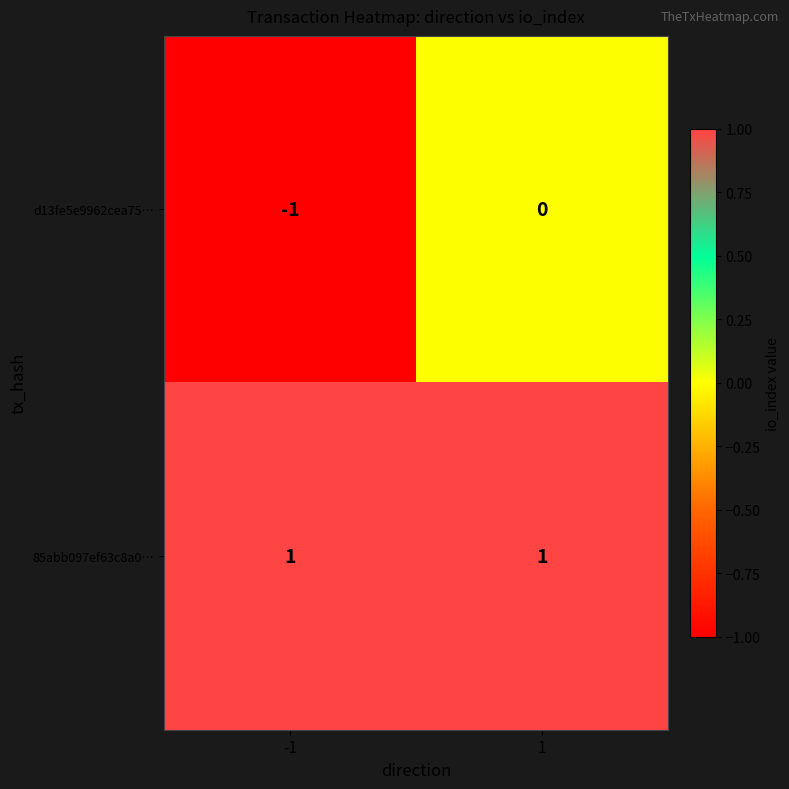

Rank the series at 1 from highest to lowest value.

85abb097ef63c8a0…, d13fe5e9962cea75…